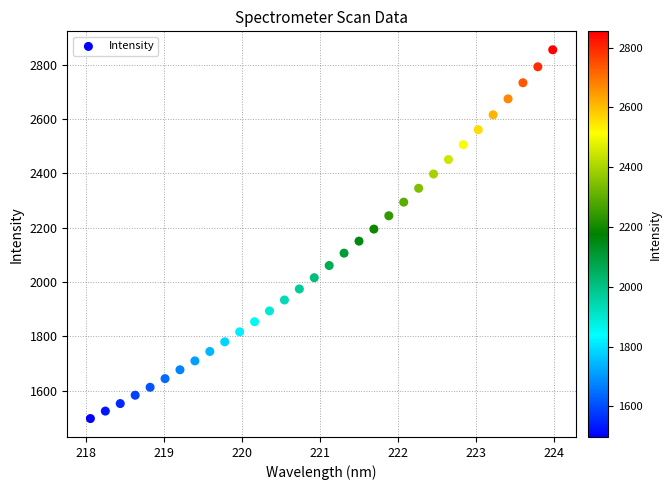

What is the range of Y values (max minus min)?

1356.6